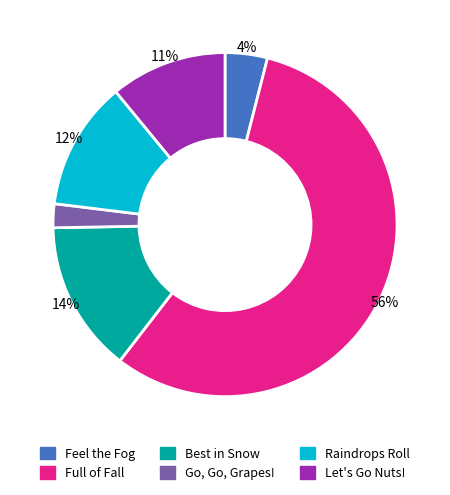

True or false: Go, Go, Grapes! accounts for 14% of the total.

False